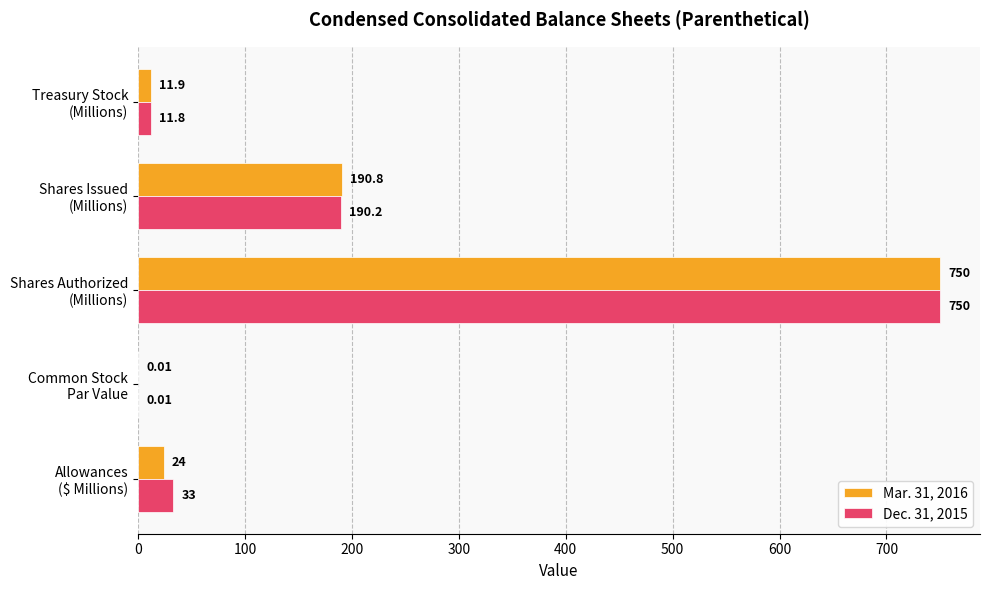

Count the number of categories in the chart.

5